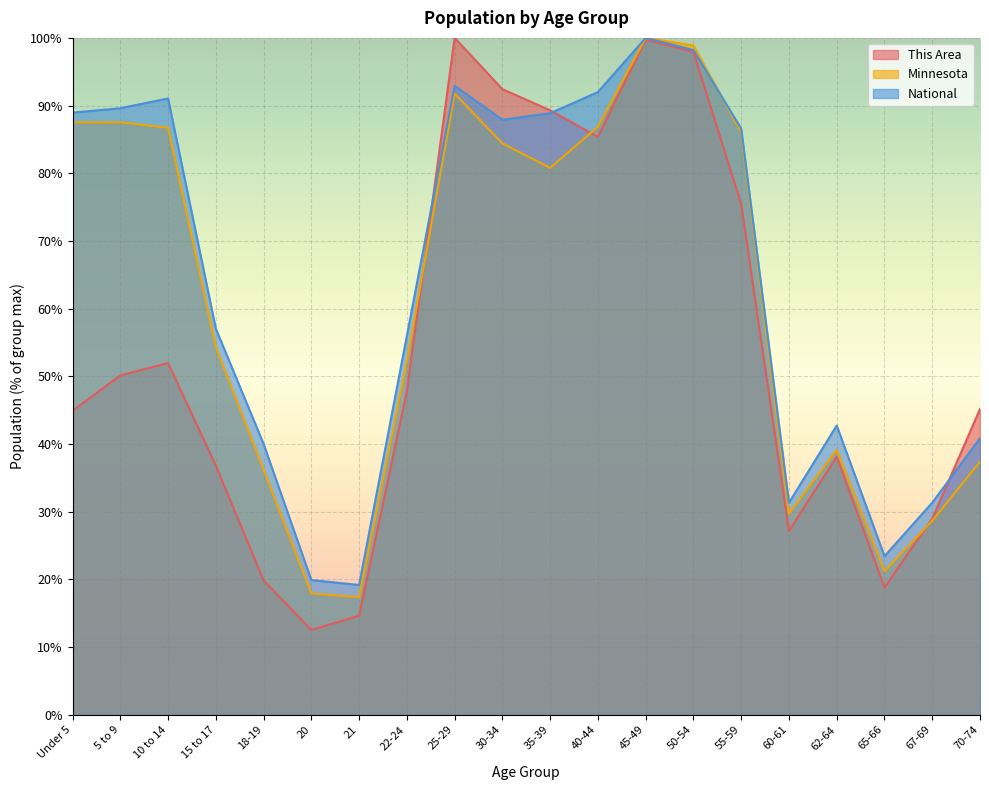

True or false: Minnesota has a value of 36.8 at 5 to 9.

False